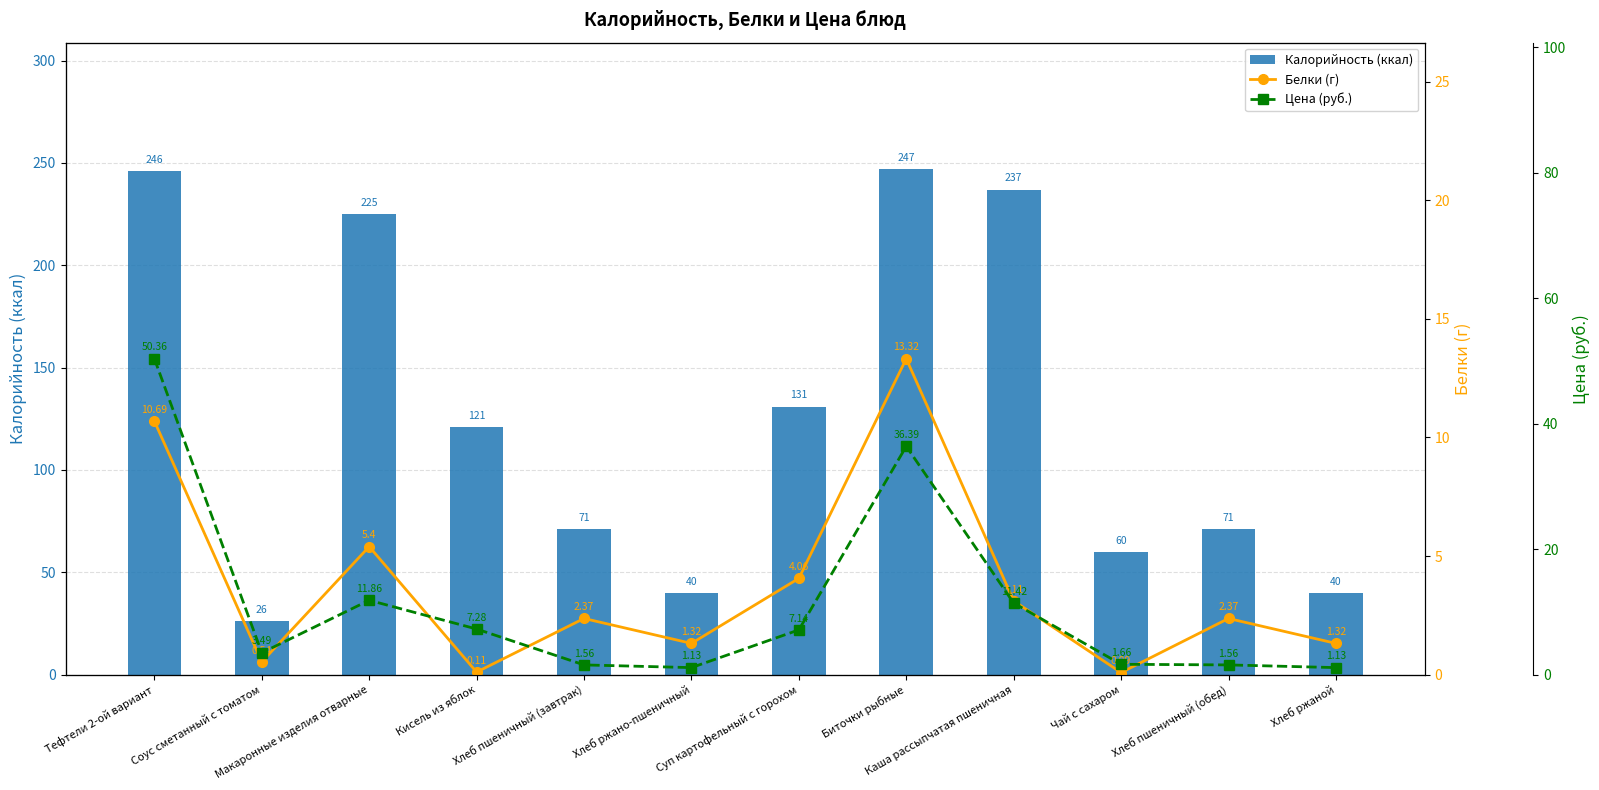

What is the difference between the maximum and minimum values in the Калорийность (ккал) series?

221